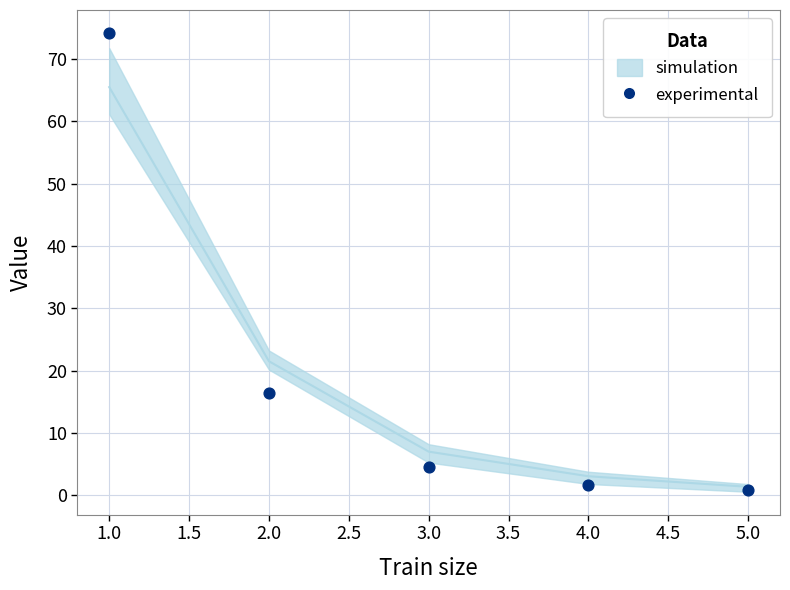

What Y value in the scatter plot is closest to 37?

16.5